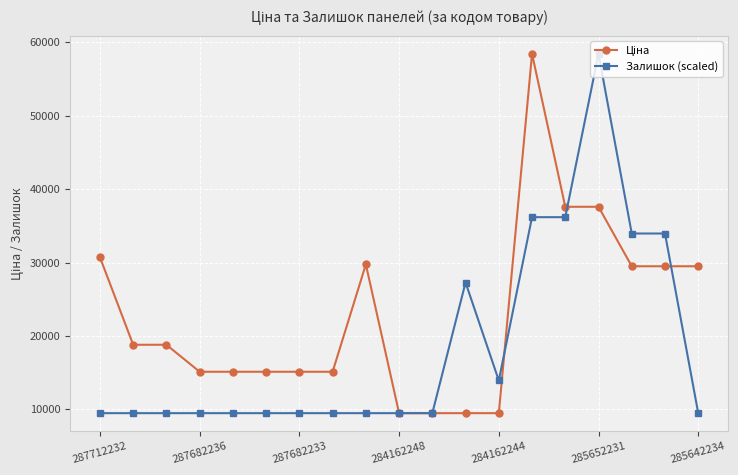

What is the average value of the Залишок (scaled) series?

18613.6